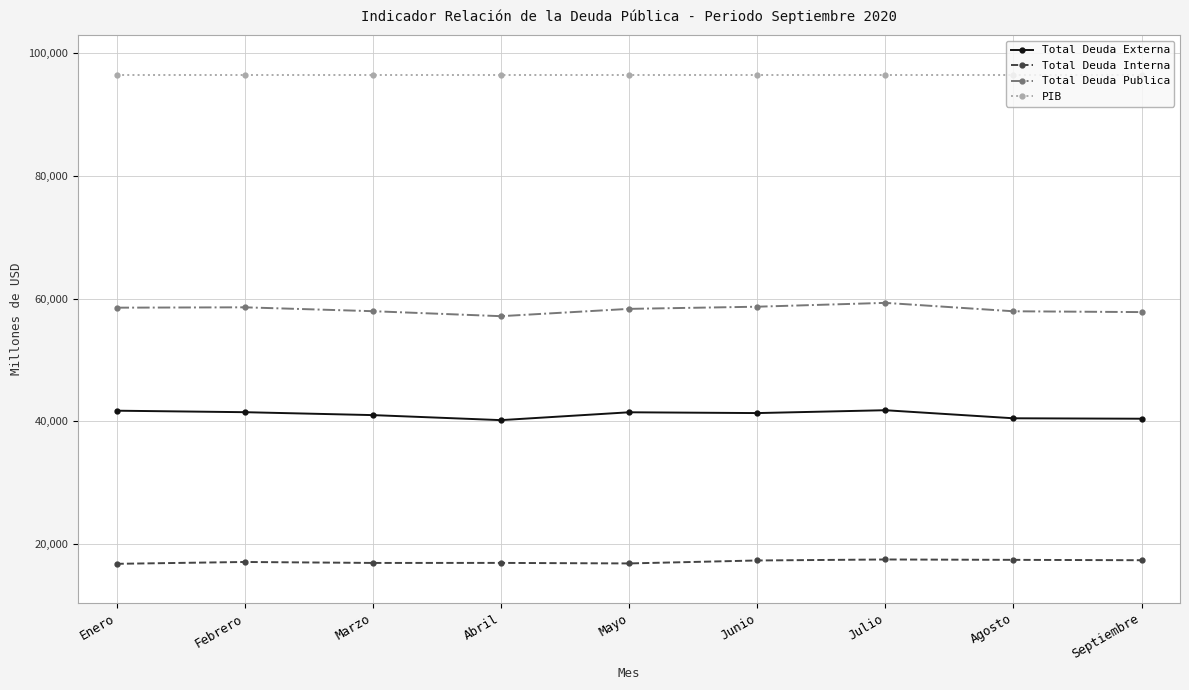

True or false: Total Deuda Externa and PIB cross at least once.

False